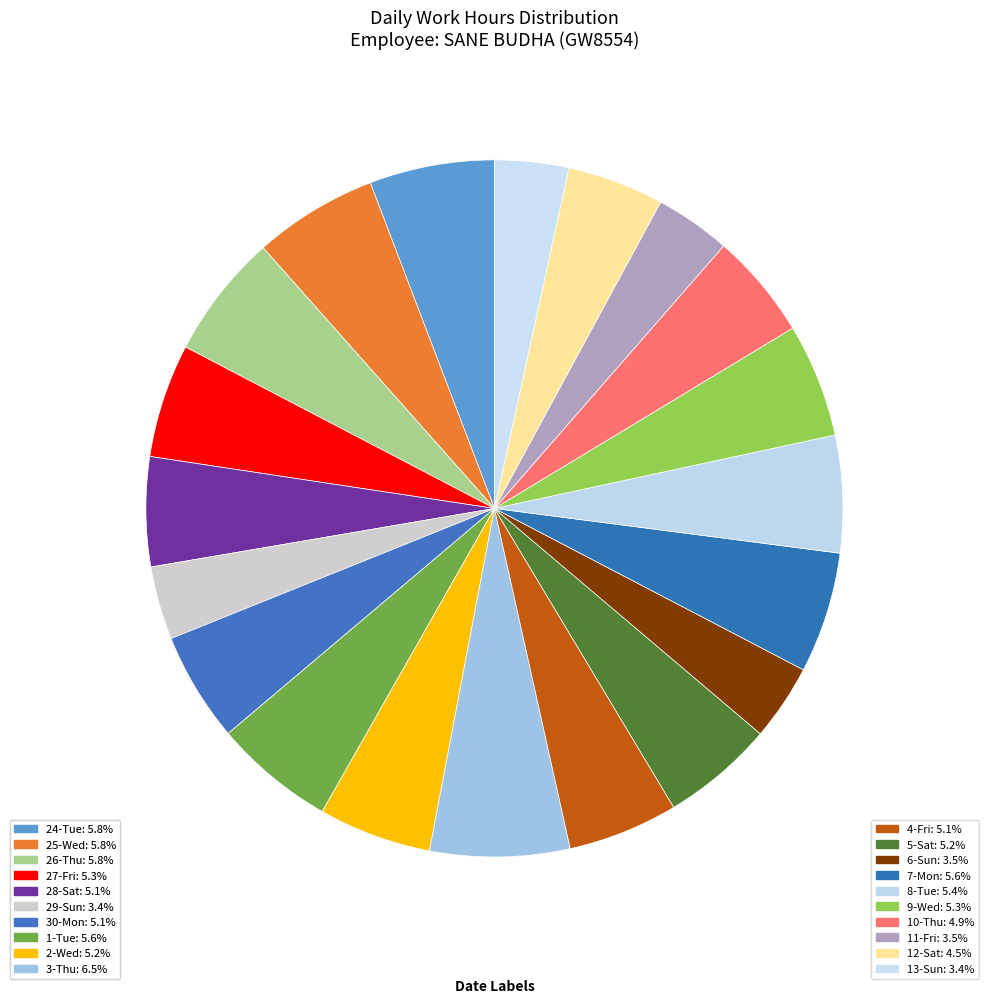

Count the number of slices in the pie.

20